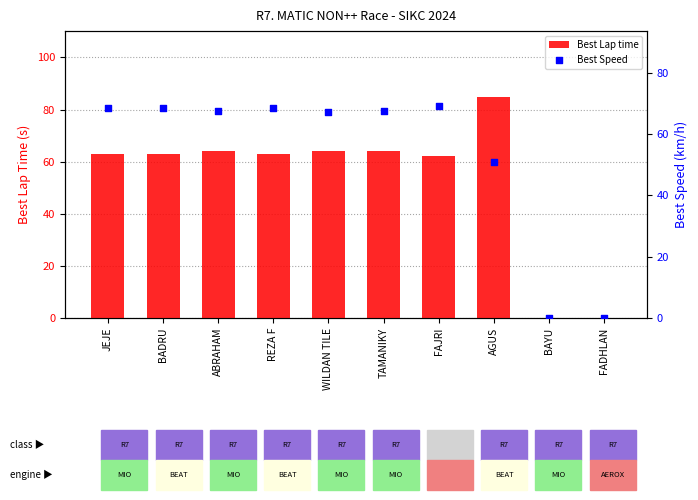

What are all the series names shown in the legend?

Best Lap time, Best Speed